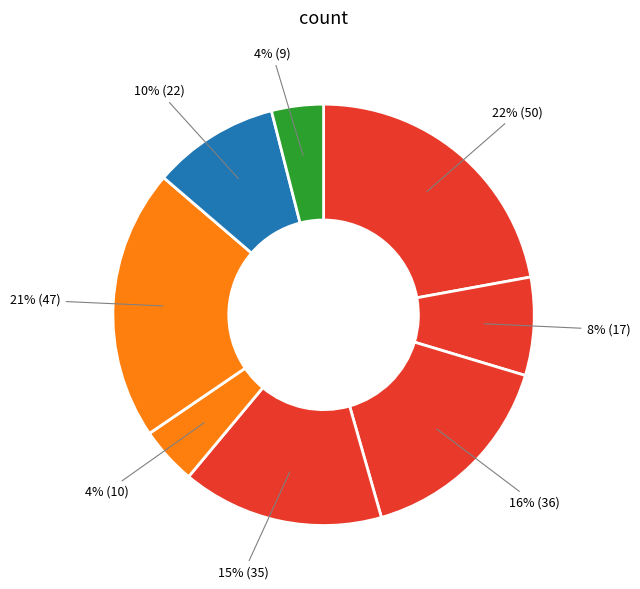

Count the number of slices in the pie.

8